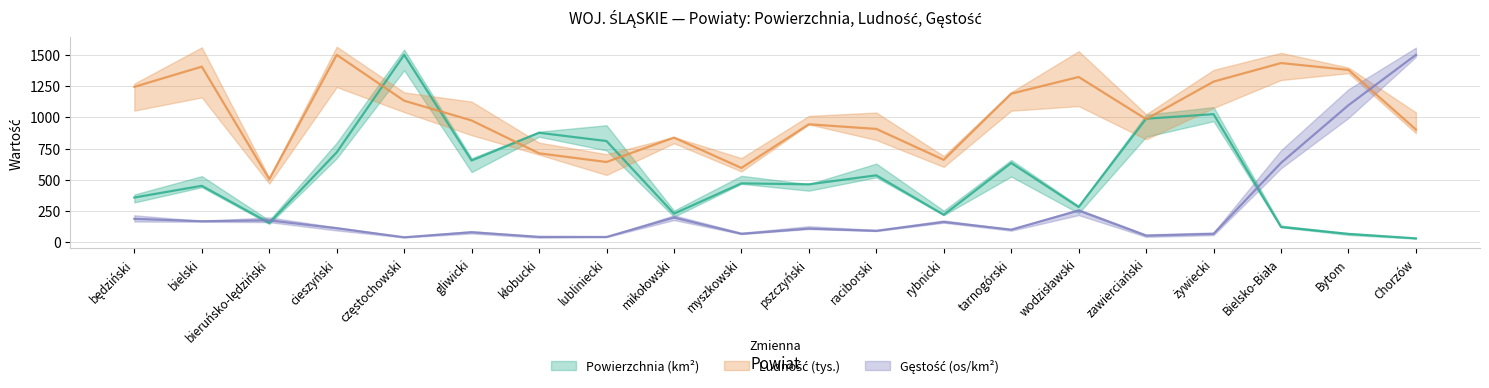

What is the difference between the maximum and minimum values in the Ludność (tys.) series?

994.6